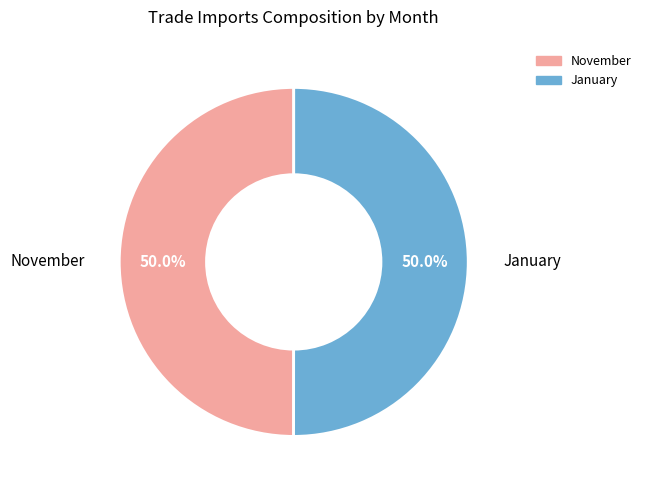

What portion of the pie excludes November?

50.0%